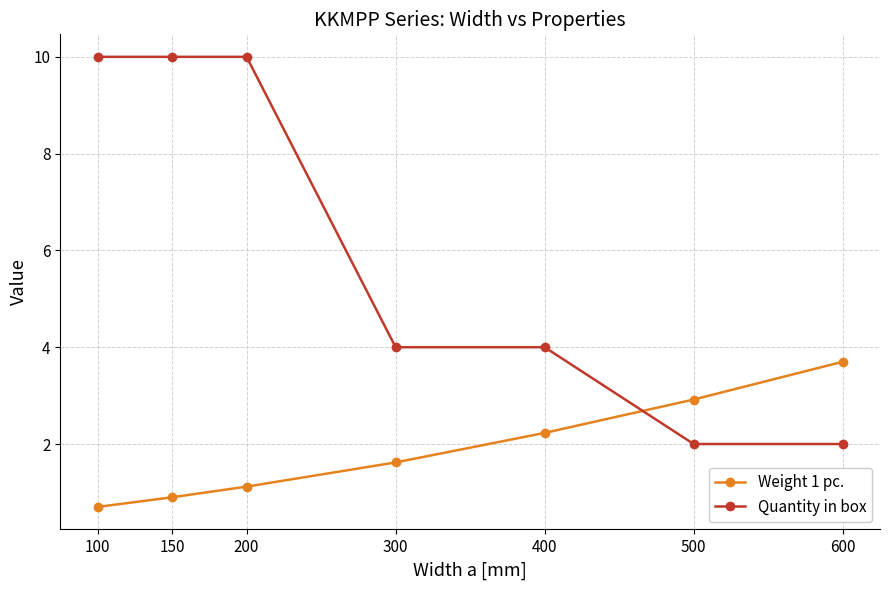

Is it true that Quantity in box equals 15.6 at 200?

False